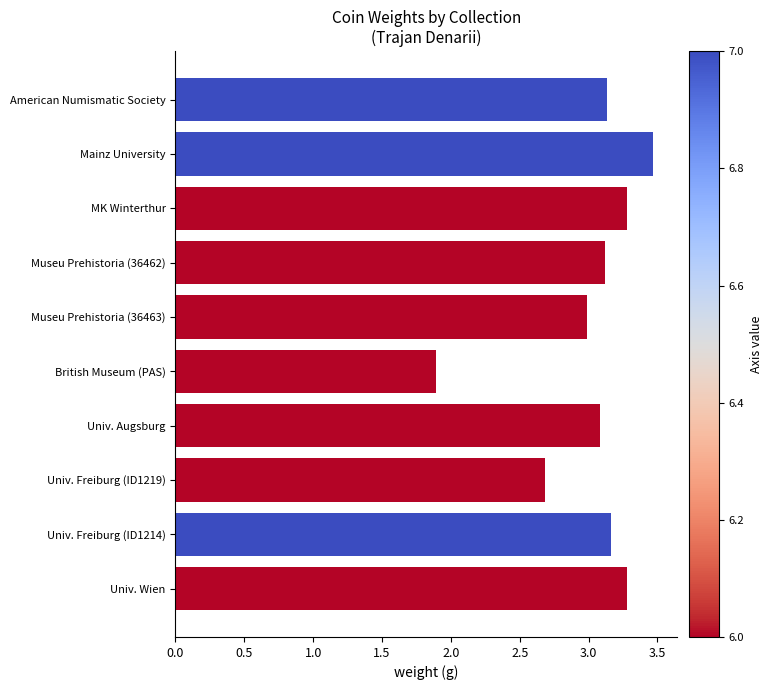

At which category does the chart reach its peak across all series?

Mainz University